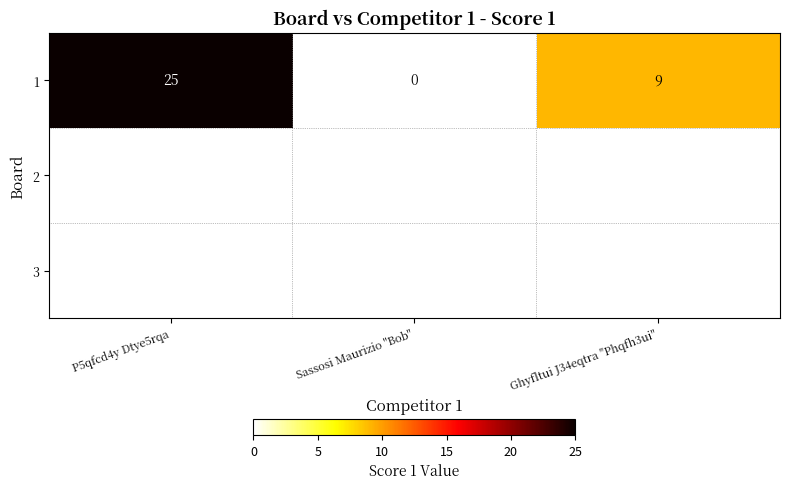

Is it true that the value at P5qfcd4y Dtye5rqa is 25?

True